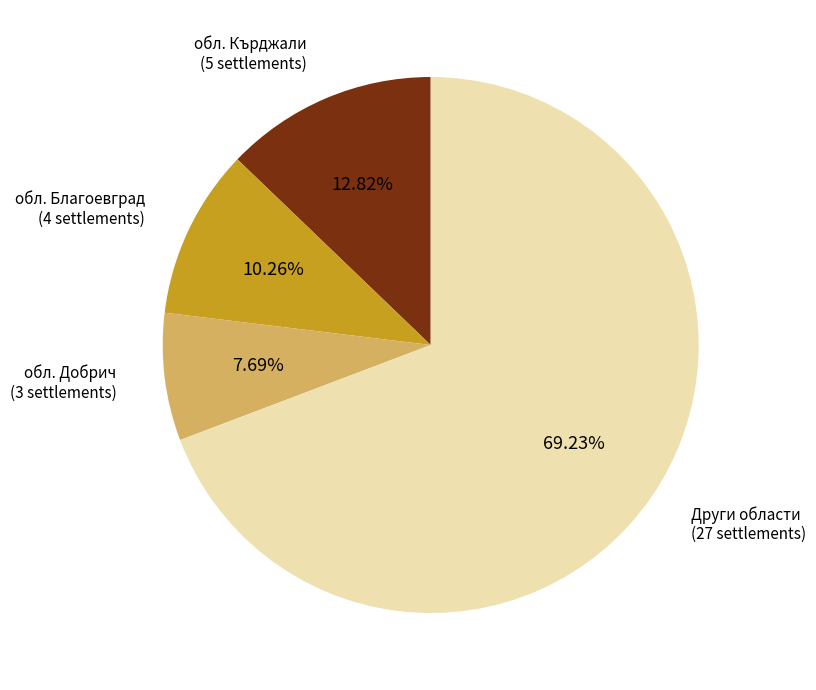

Does обл. Кърджали account for over 50% of the chart?

No